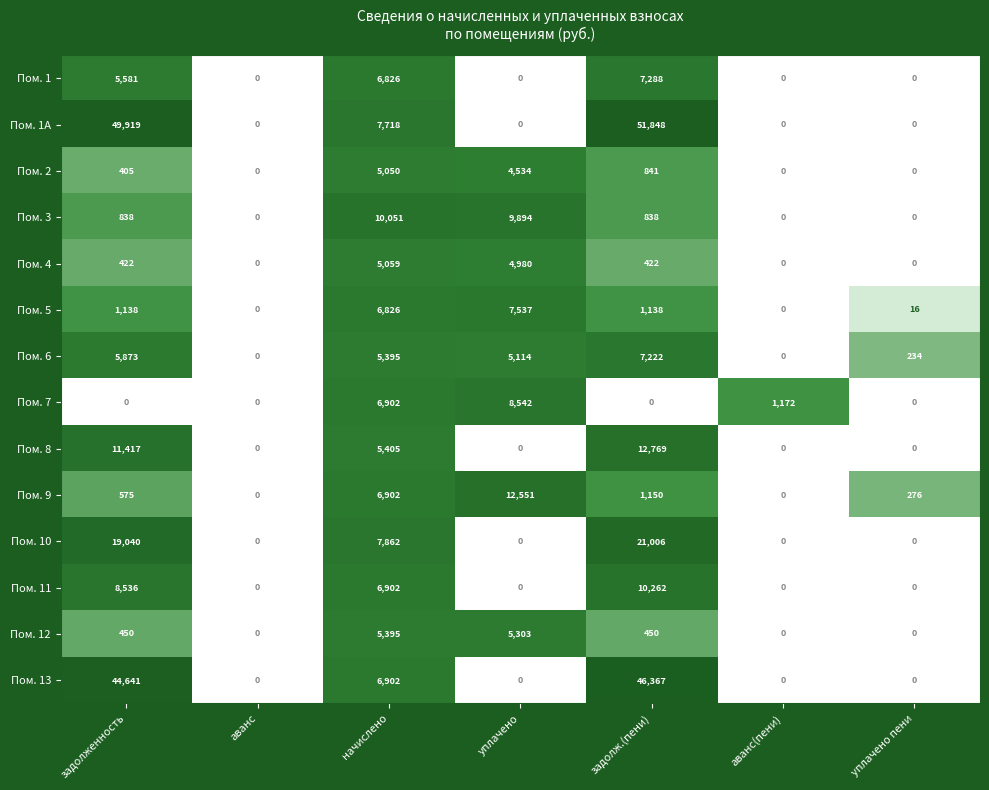

Is it true that Пом. 12 equals 3429 at аванс?

False